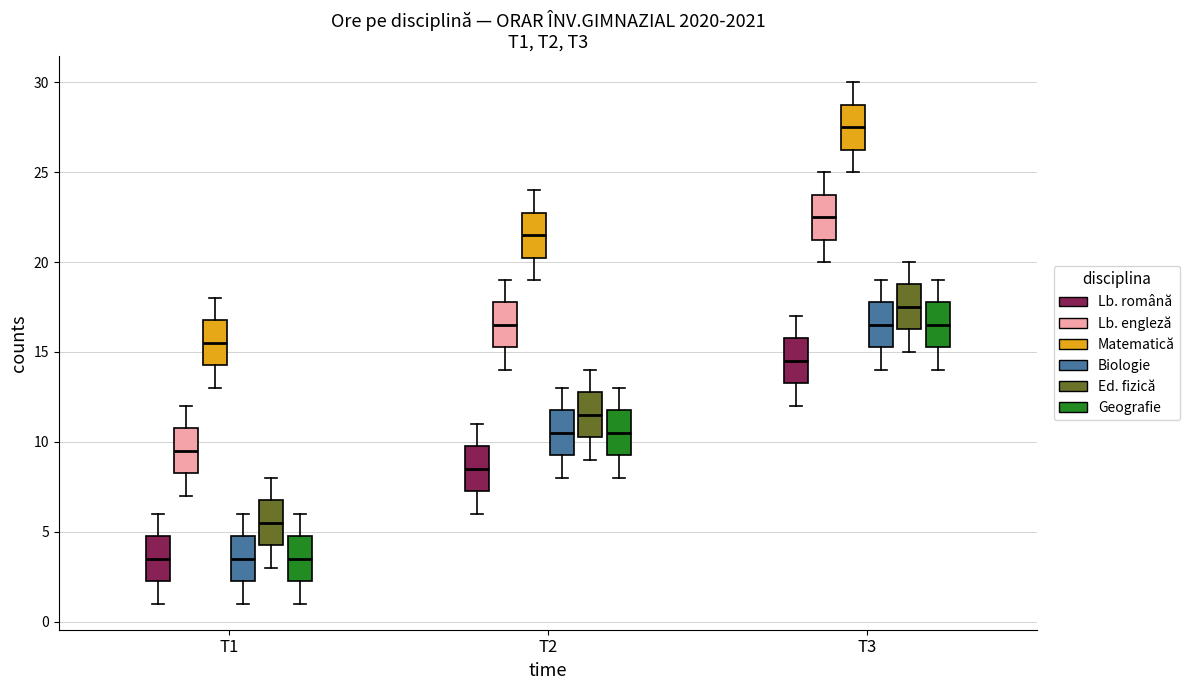

Where is the upper edge of the box for T2 (Lb. engleză) on the y-axis? The values are not printed on the chart, so give them approximately, as read against the axis.

18.0